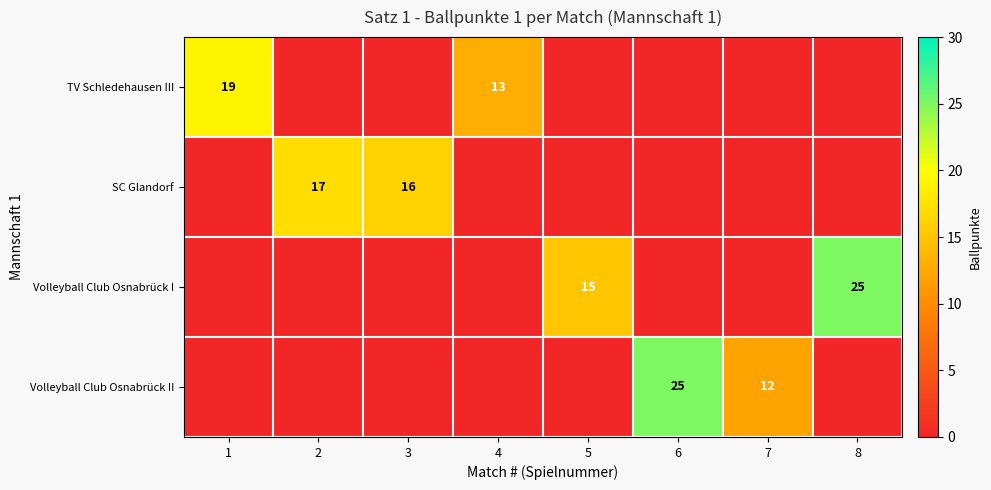

What is the difference between the highest and lowest values at 1?

19